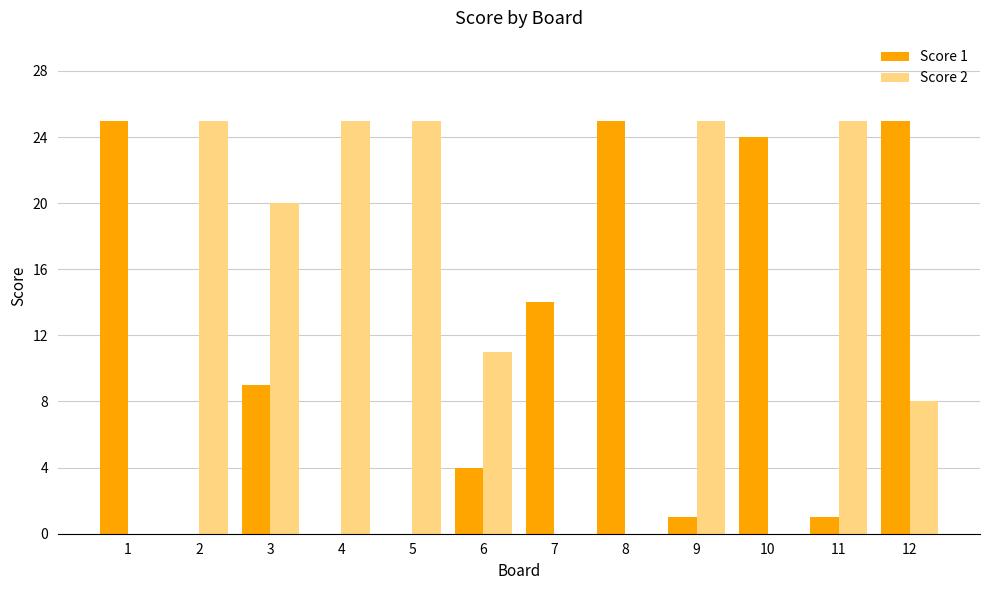

What is the spread (max minus min) of values at 11?

24